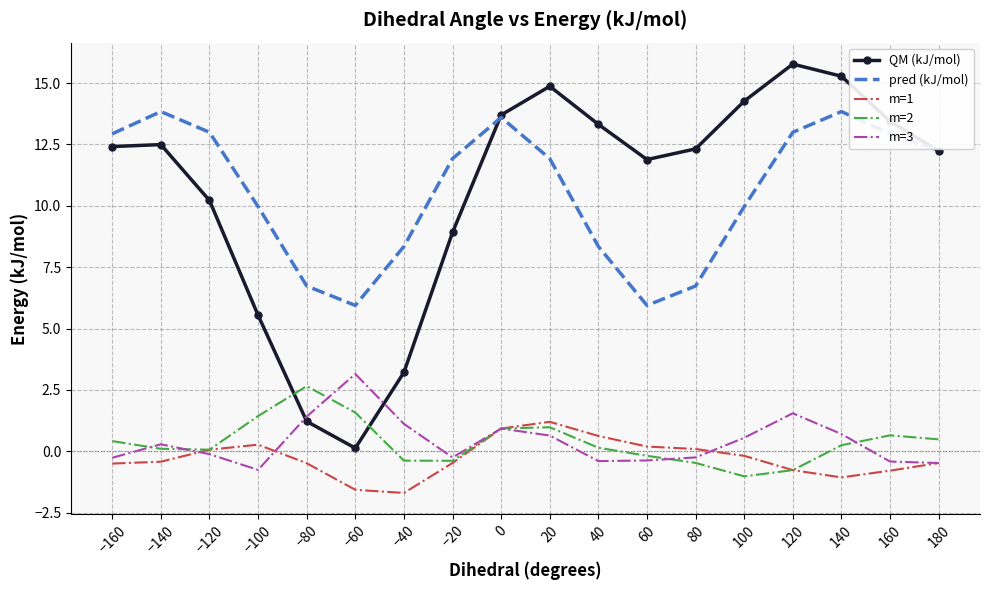

The QM (kJ/mol) series shows 3.2 at −20. True or false?

False